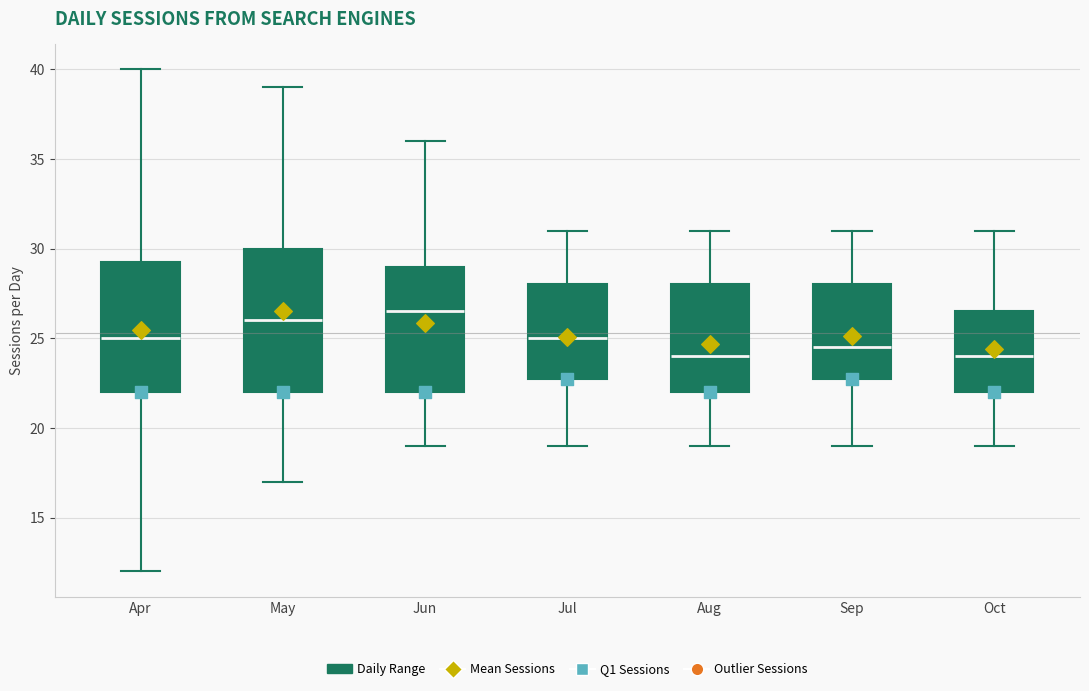

Reading left to right, read every box against the y-axis: the position of its median line, the range the box covers, and the ends of its whiskers. The values are not printed on the chart, so give them approximately, as read against the axis.

Apr: median 25.0, box 22.0 to 29.5, whiskers 12.0 to 40.0
May: median 26.0, box 22.0 to 30.0, whiskers 17.0 to 39.0
Jun: median 26.5, box 22.0 to 29.0, whiskers 19.0 to 36.0
Jul: median 25.0, box 23.0 to 28.0, whiskers 19.0 to 31.0
Aug: median 24.0, box 22.0 to 28.0, whiskers 19.0 to 31.0
Sep: median 24.5, box 23.0 to 28.0, whiskers 19.0 to 31.0
Oct: median 24.0, box 22.0 to 26.5, whiskers 19.0 to 31.0